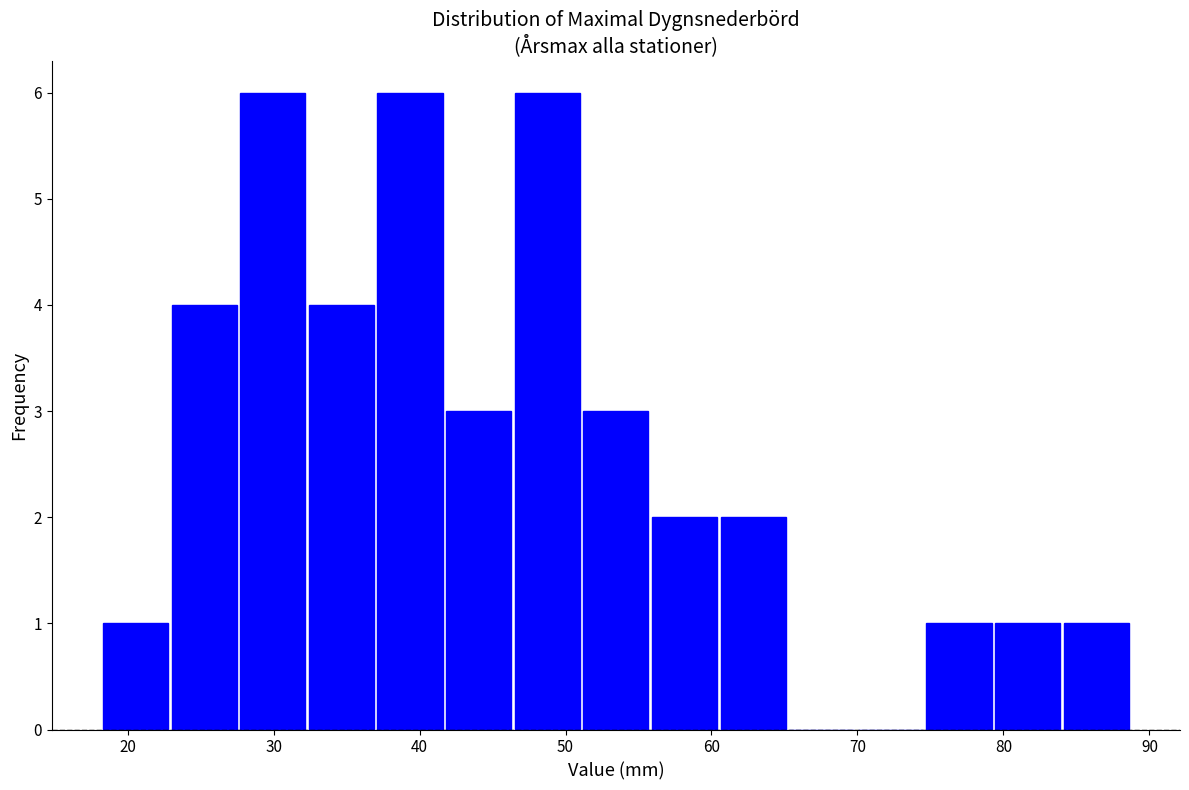

How tall is the bar that spans 74.6 to 79.3 on the x-axis? Neither the bar edges nor the heights are printed on the chart, so give them approximately, as read against the axes.

1